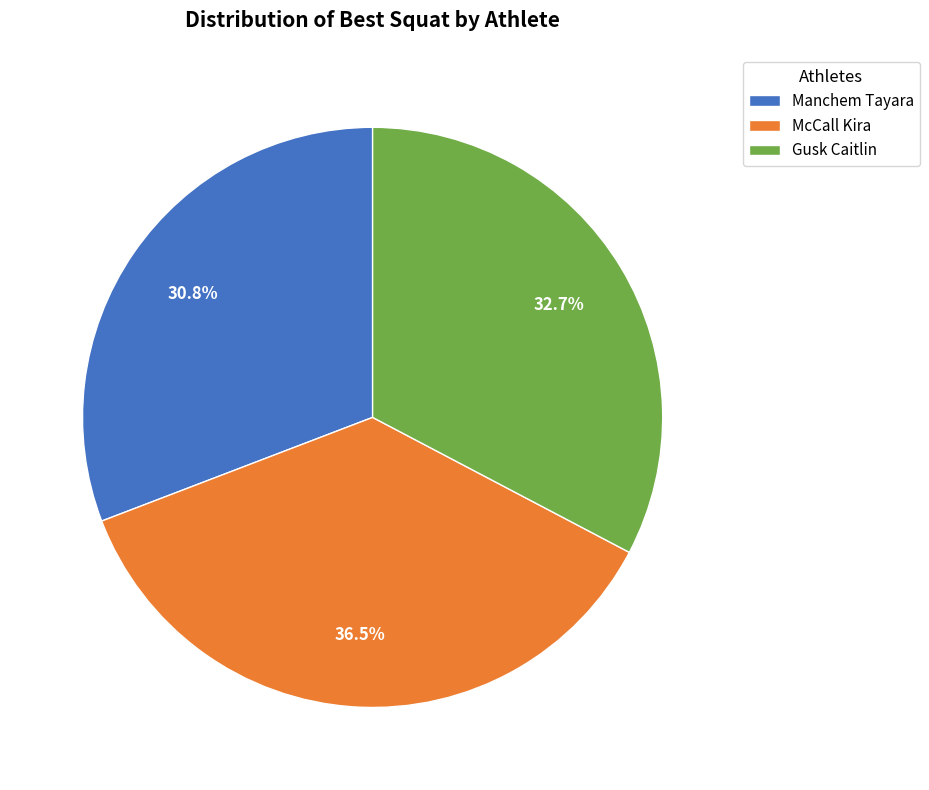

To the nearest percent, what is the average slice percentage?

33%